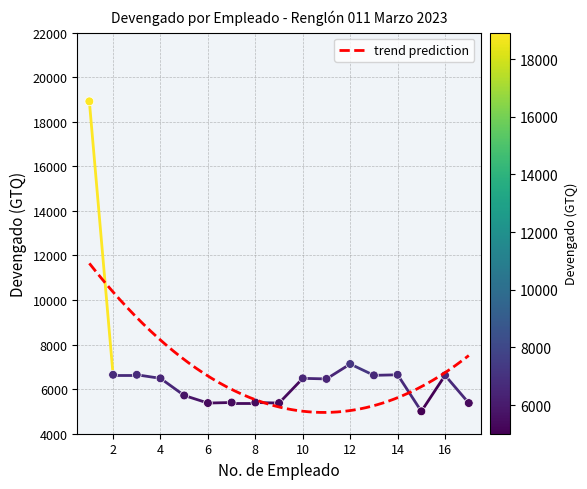

What is the change in value from 6 to 12?

+1753